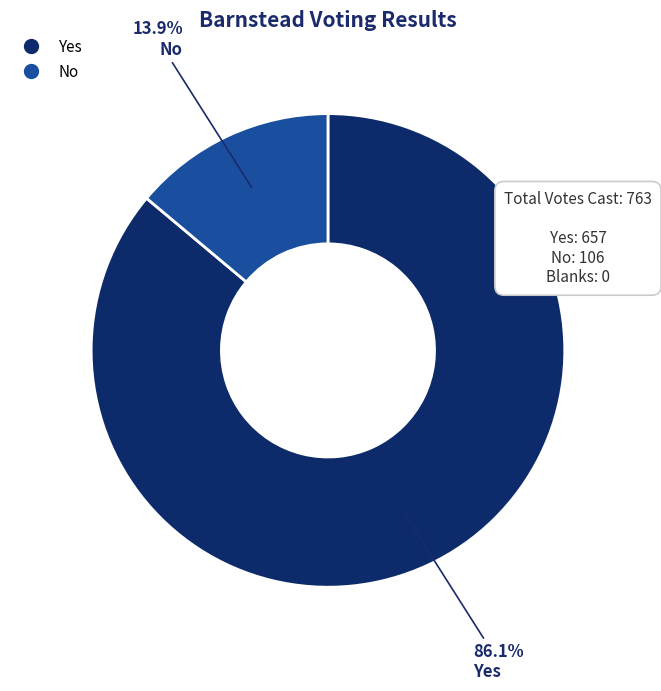

Is there any slice that represents more than half of the pie?

Yes